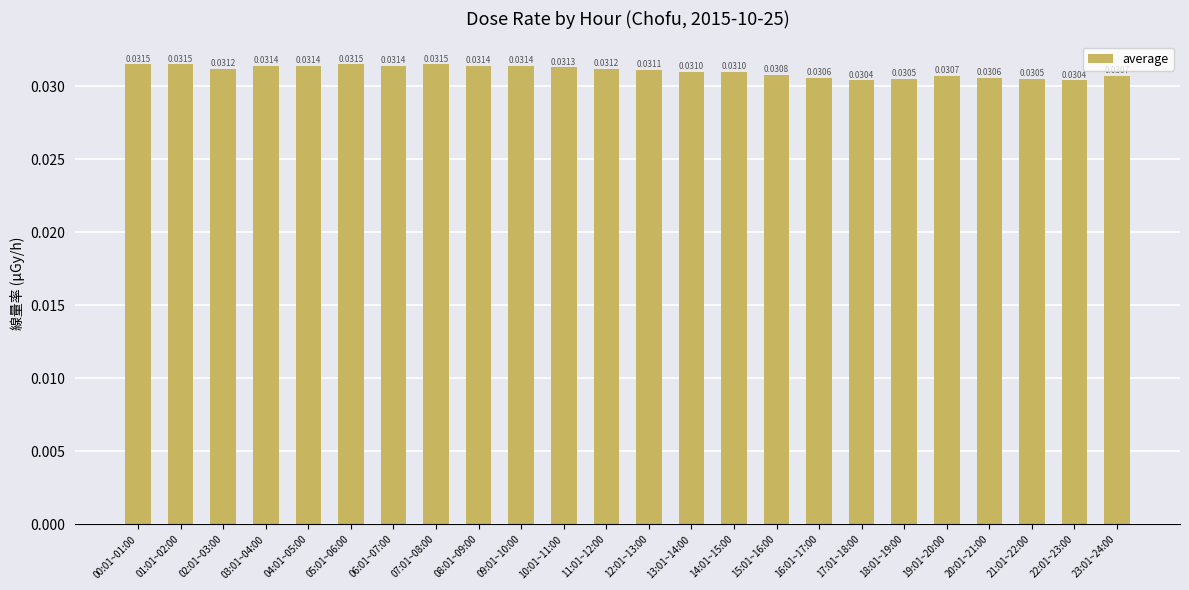

What is the label of the 3rd bar from the left?

02:01~03:00